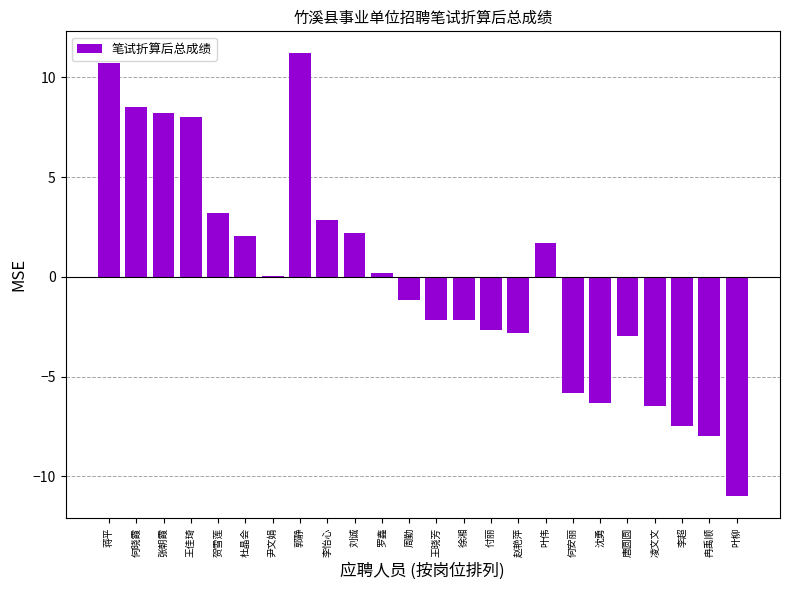

What is the sum of the values at 蒋平 and 王佳琦?

18.7